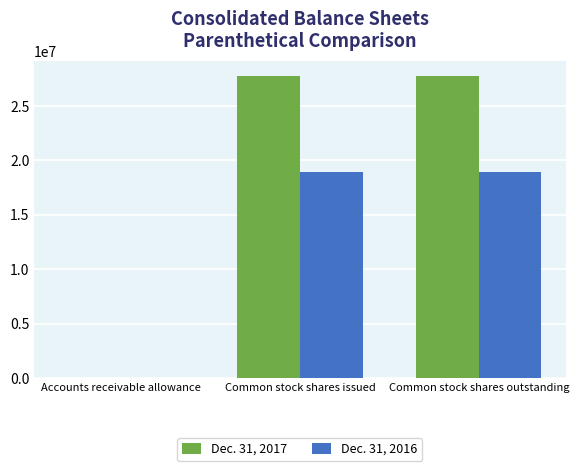

True or false: Dec. 31, 2017 has a value of 37115880 at Common stock shares outstanding.

False